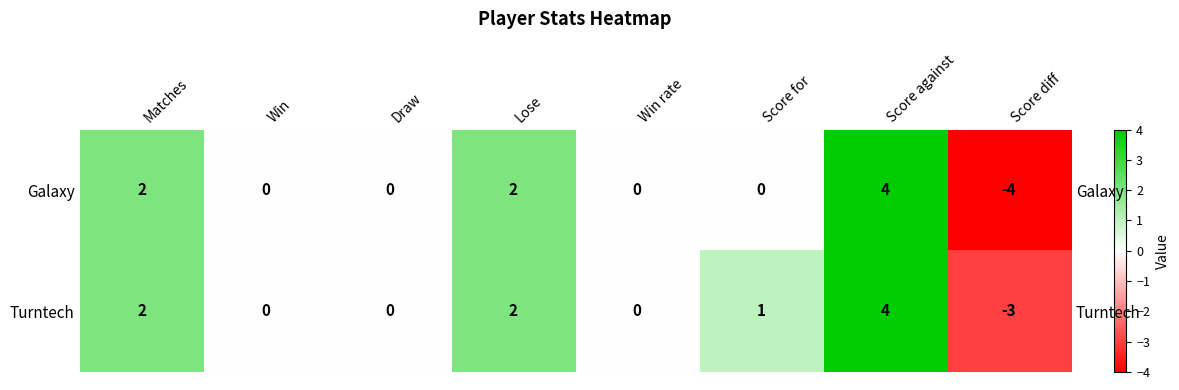

Is the value of Galaxy at Score for greater than the value of Turntech at Win rate?

No